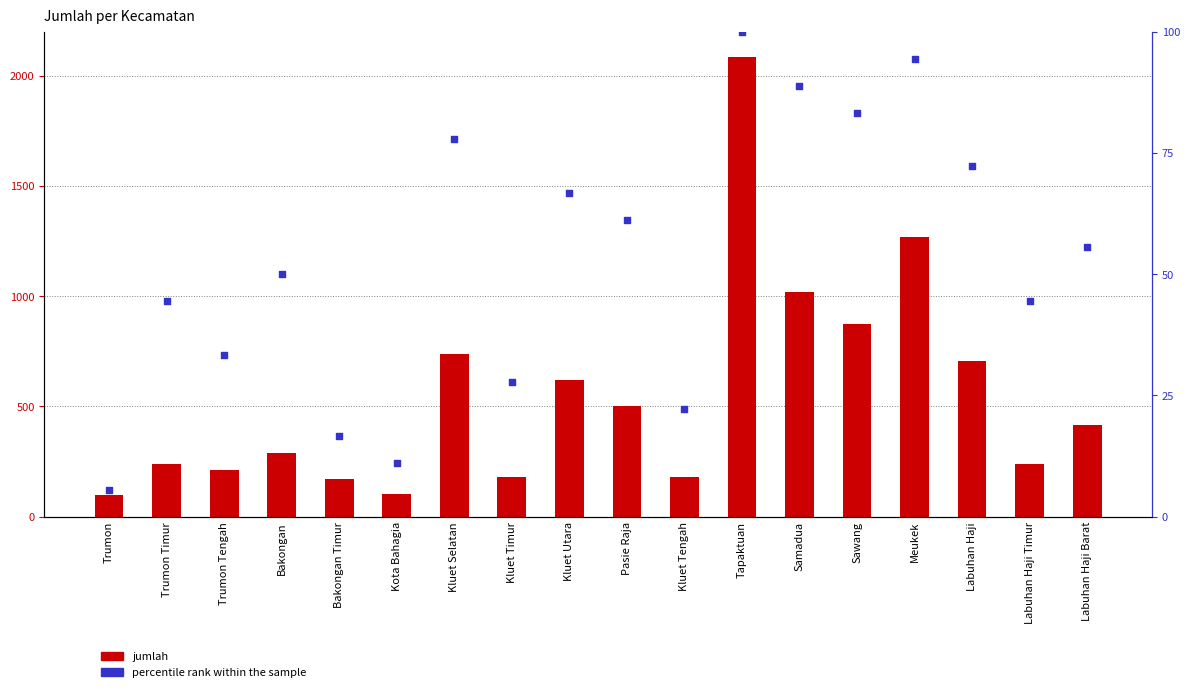

Which series has the largest Y range (max minus min)?

jumlah